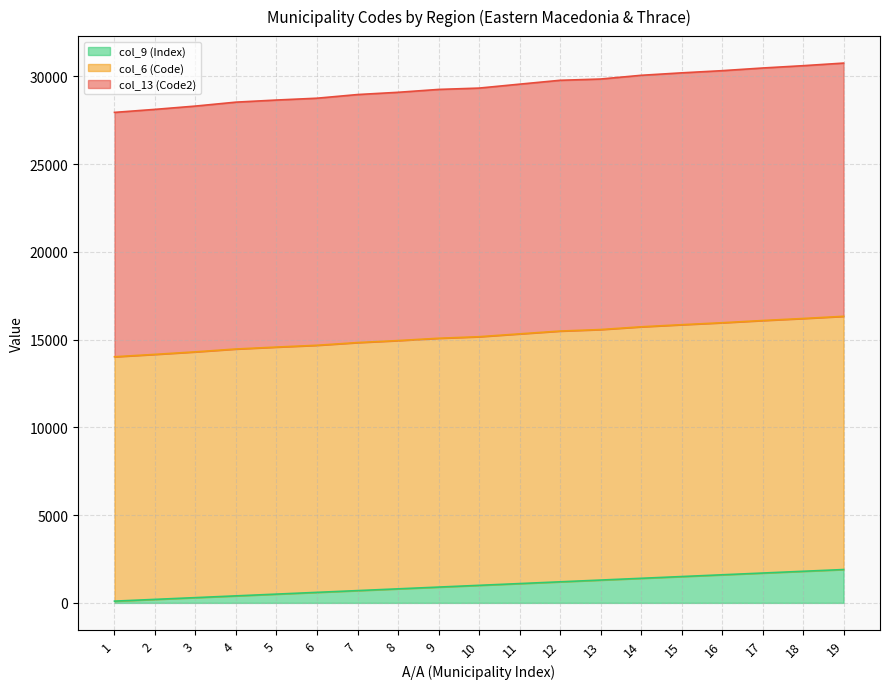

True or false: col_6 (Code) and col_13 (Code2) cross at least once.

False